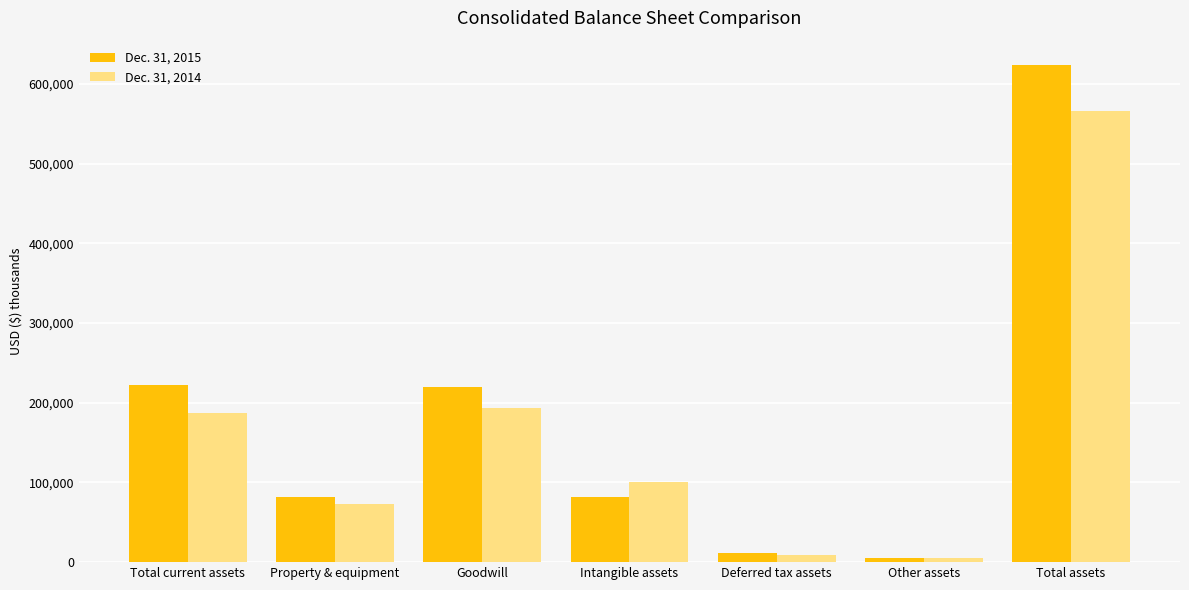

How many distinct data groups are displayed?

2